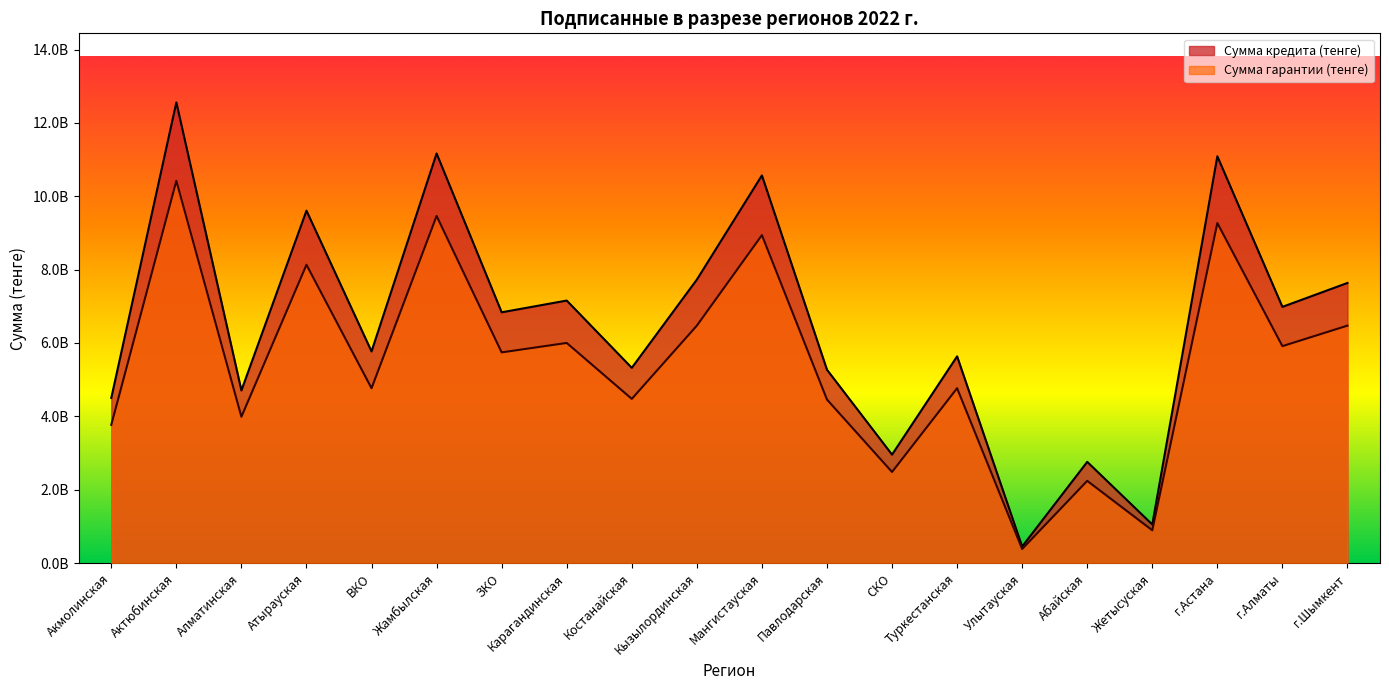

Does the chart display data point markers on the line(s)?

No